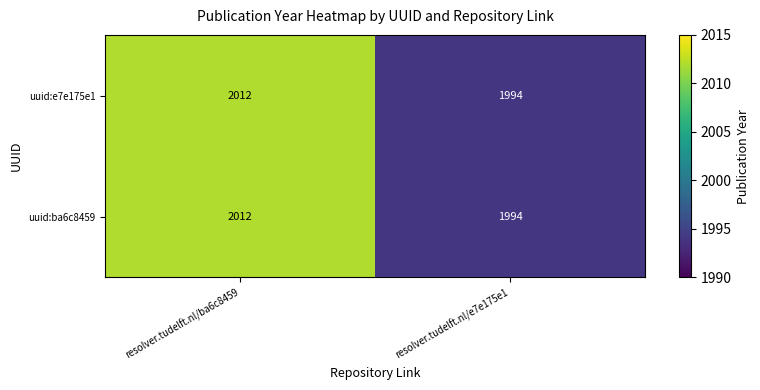

At which label does uuid:e7e175e1 reach its minimum?

resolver.tudelft.nl/e7e175e1